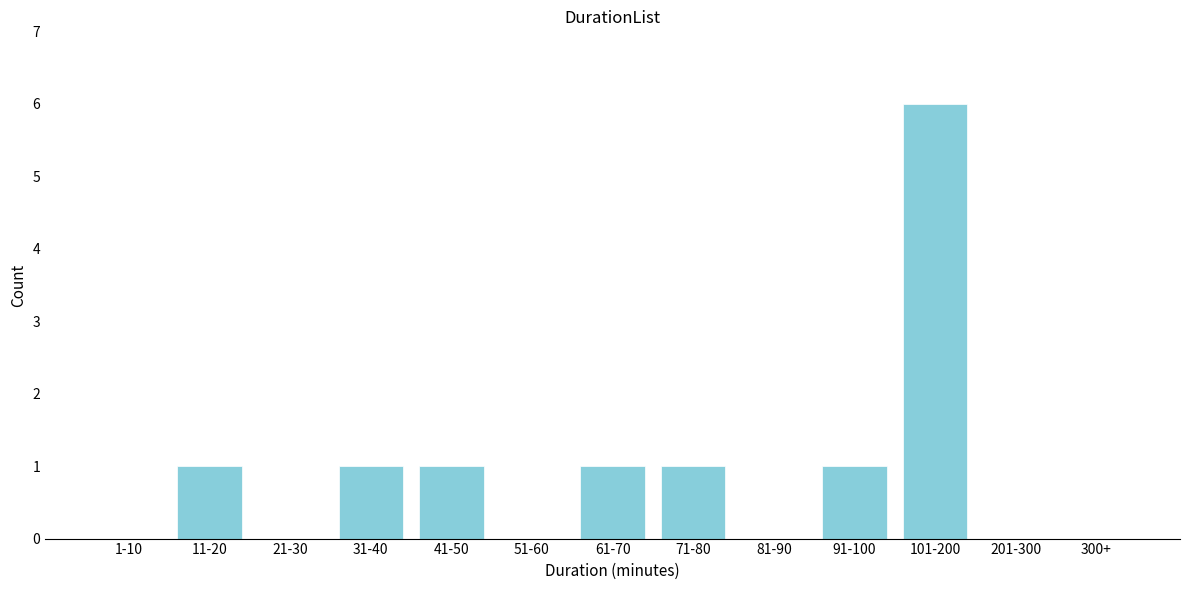

Reading left to right, transcribe all the data shown in this chart.

1-10=0	11-20=1	21-30=0	31-40=1	41-50=1	51-60=0	61-70=1	71-80=1	81-90=0	91-100=1	101-200=6	201-300=0	300+=0